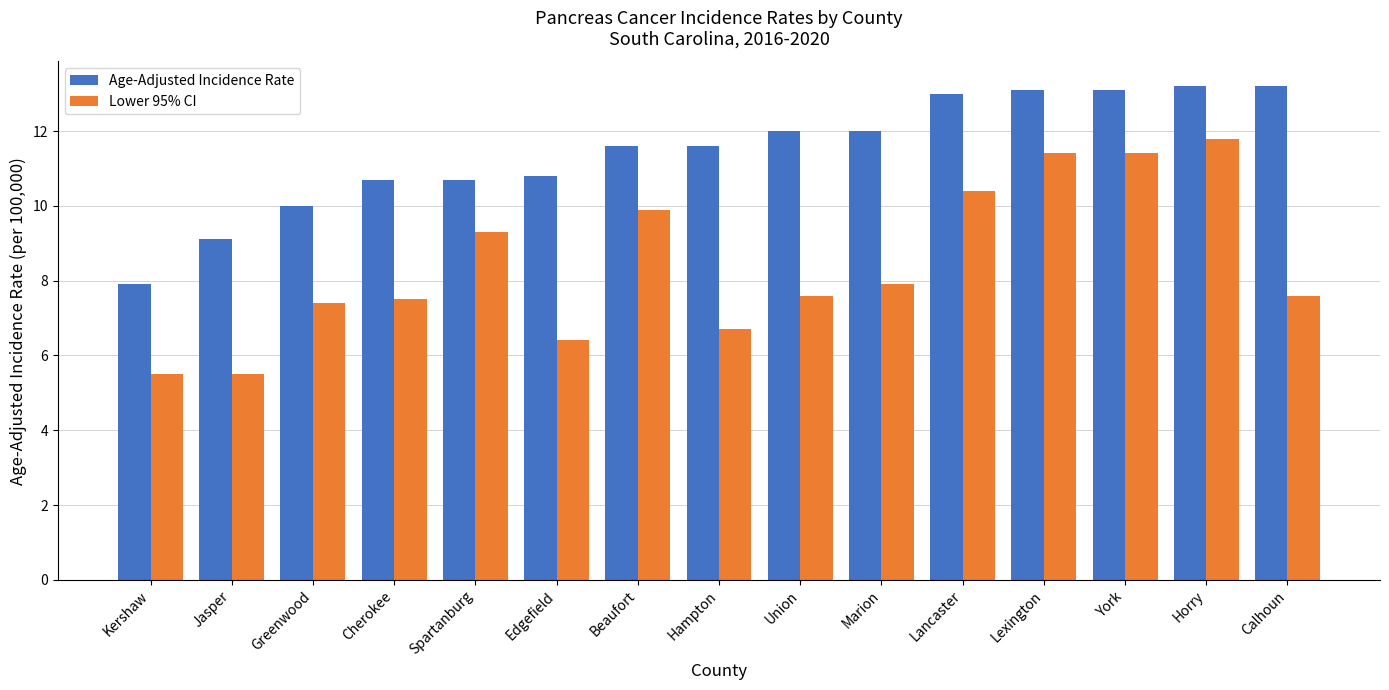

What is the difference between the second highest and minimum values in the Age-Adjusted Incidence Rate series?

5.3